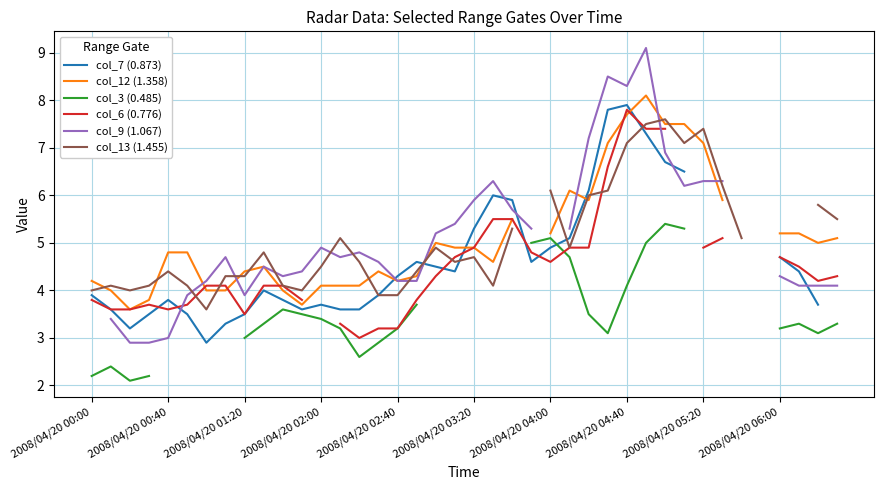

What is the approximate value of col_6 (0.776) at 25?

4.9